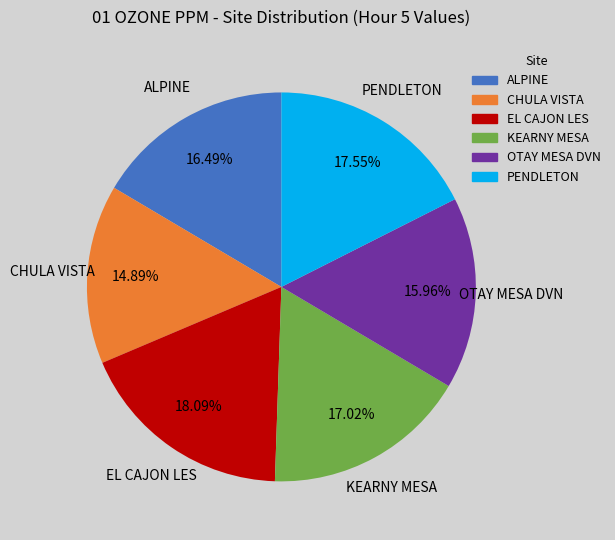

The OTAY MESA DVN slice represents 16% of the pie. True or false?

True